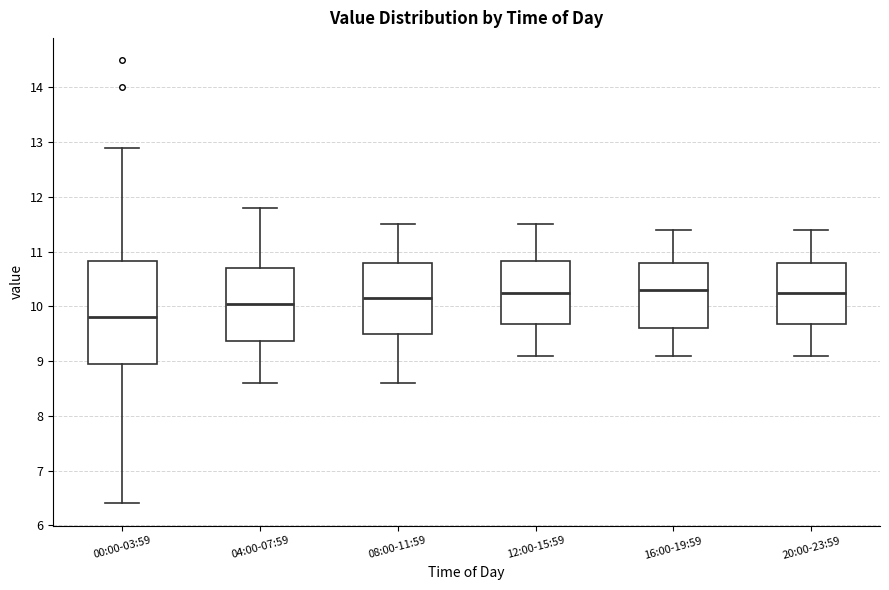

Which box has the lowest median line?

00:00-03:59